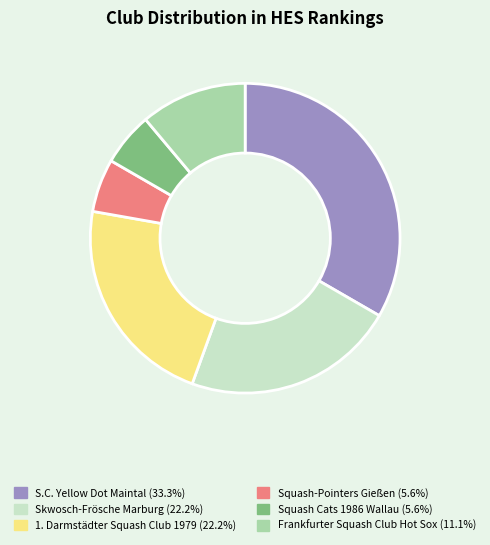

Count the number of slices in the pie.

6